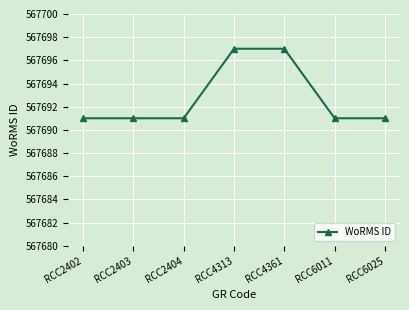

What value does the data have at RCC4361?

567697